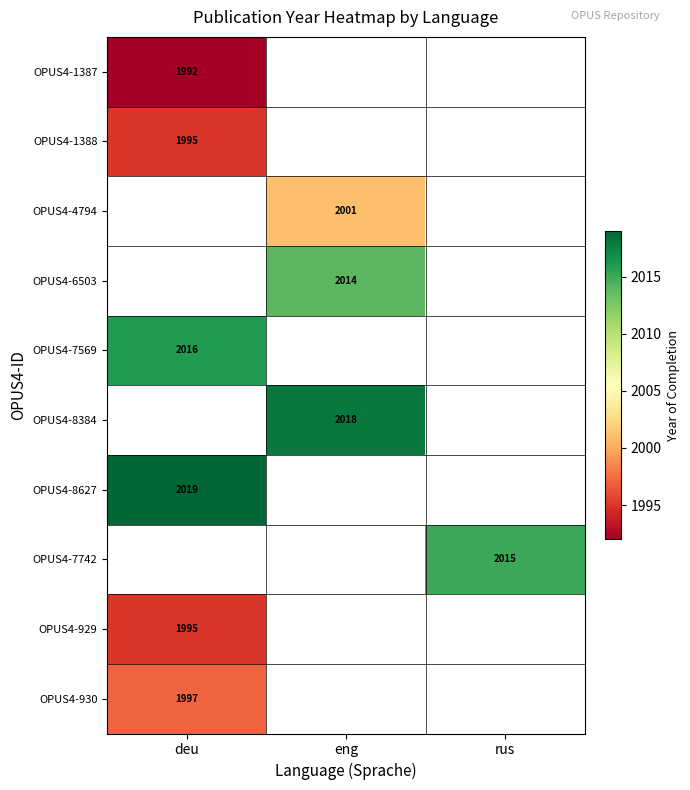

The OPUS4-1388 series shows 1143 at deu. True or false?

False